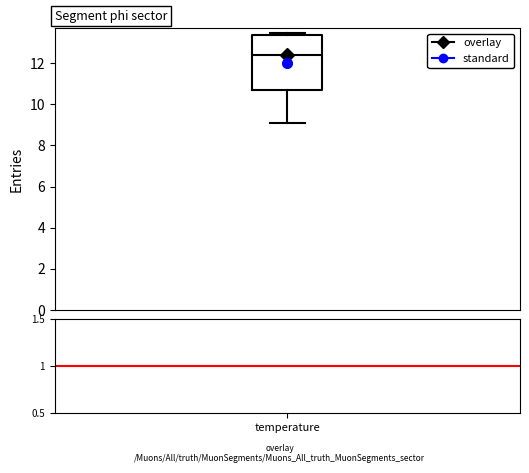

Read this box plot against the y-axis: the position of the median line, the range covered by the box, and the ends of both whiskers. The values are not printed on the chart, so give them approximately, as read against the axis.

median 12.4, box 10.8 to 13.4, whiskers 9.2 to 13.6